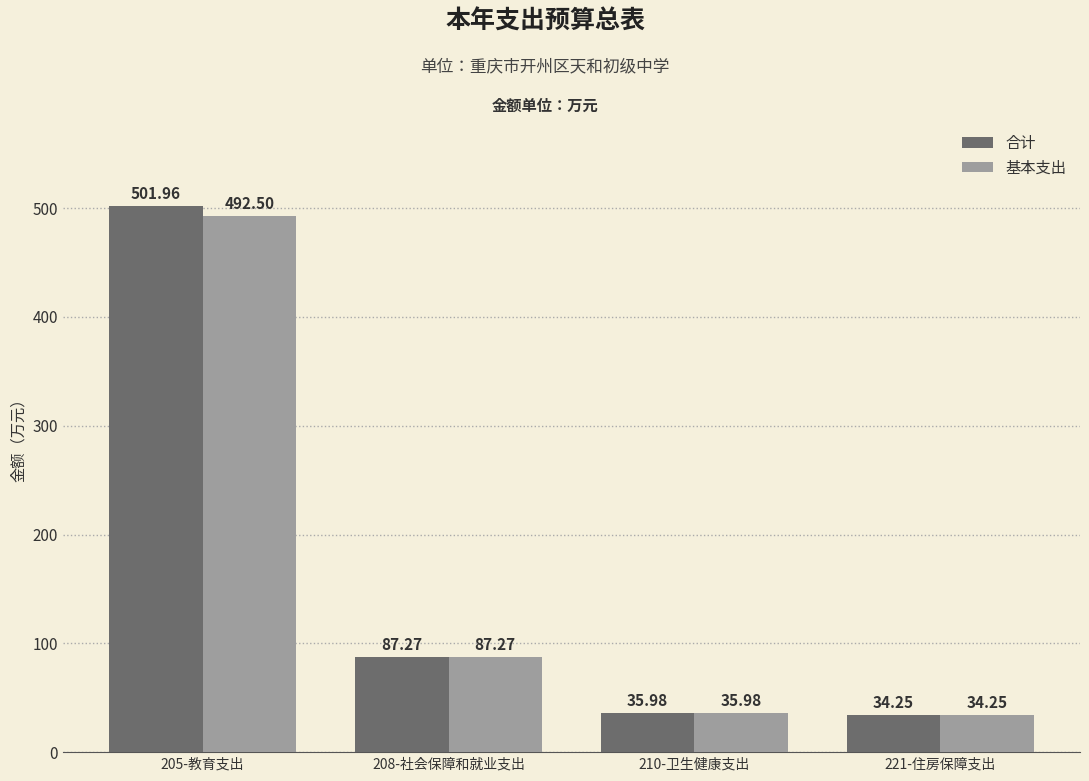

What are all the series names shown in the legend?

合计, 基本支出